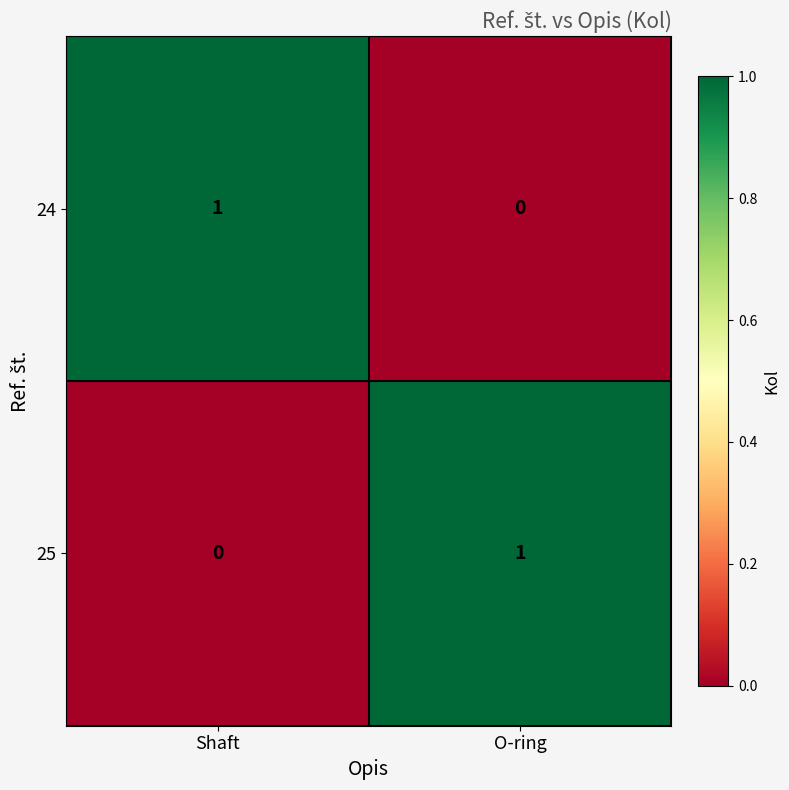

The value of 25 at O-ring is 1. True or false?

True